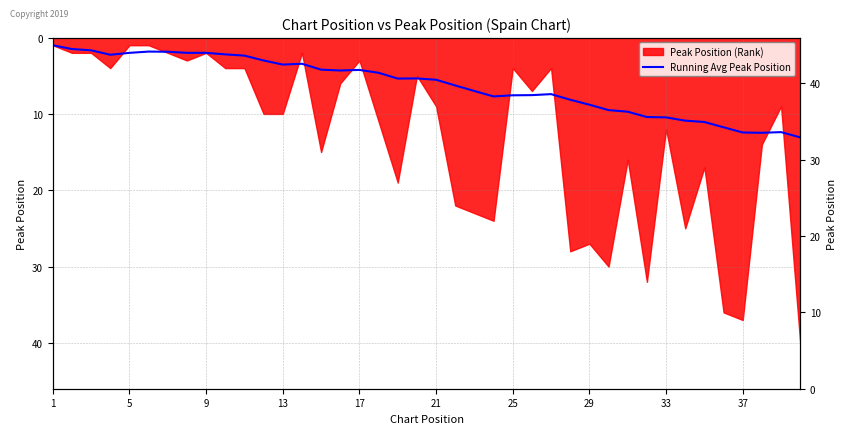

Is it true that the value at 11 is 1.3?

False